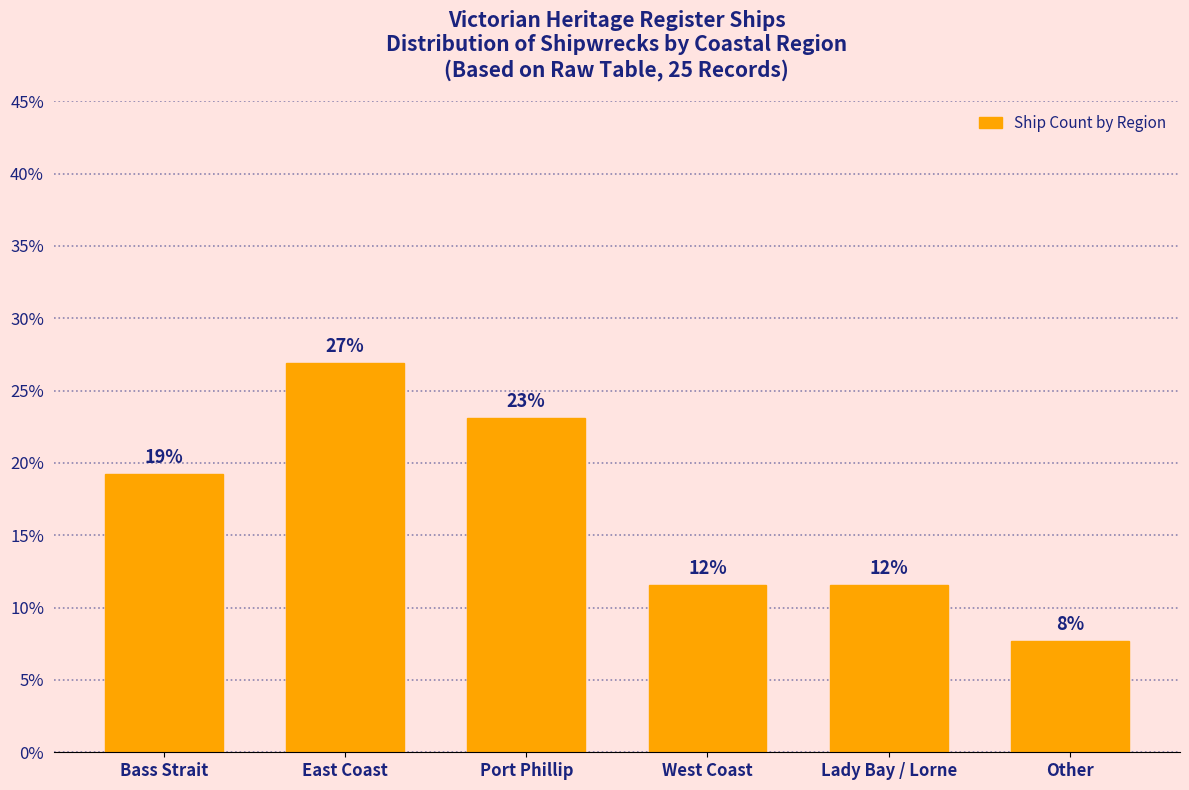

How many bars are there in total?

6